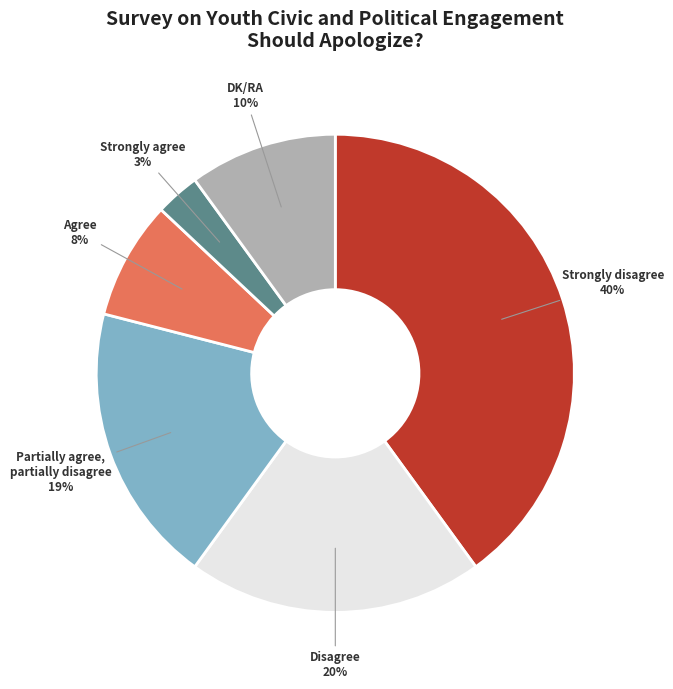

To the nearest percent, what is the difference between the largest and smallest slice percentages?

37%